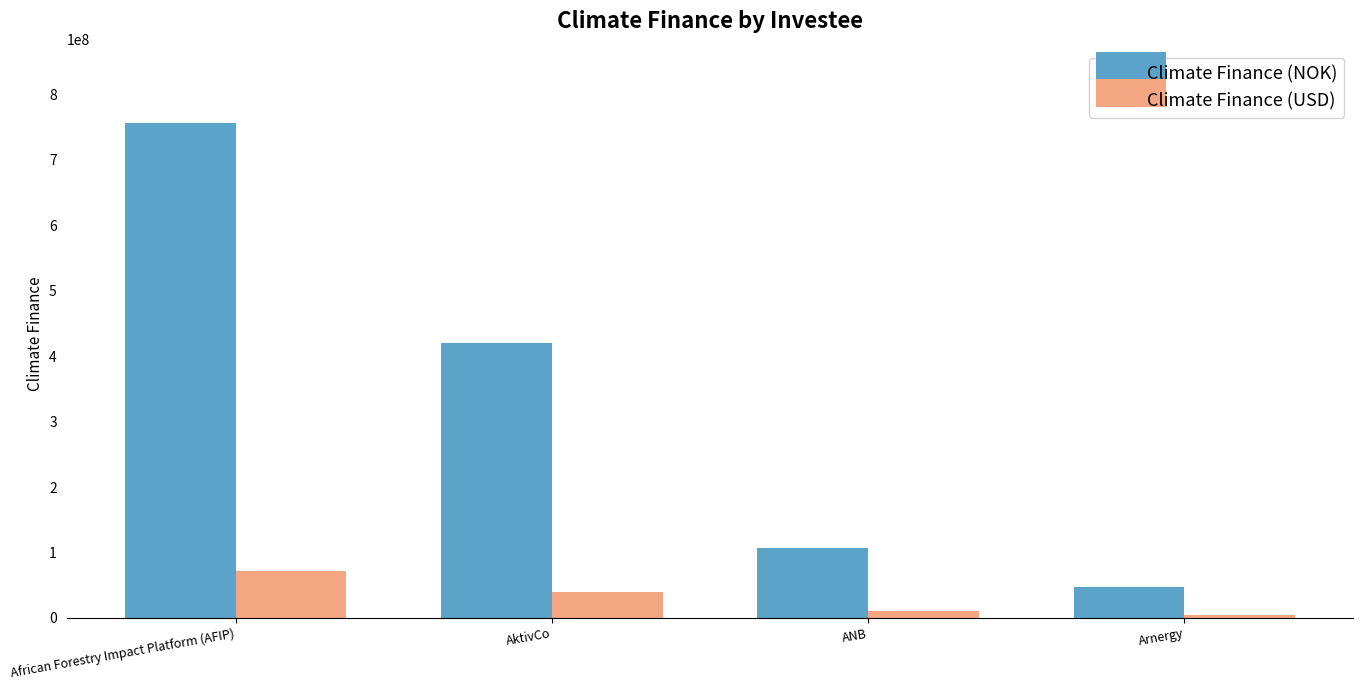

What position from the right is AktivCo?

3